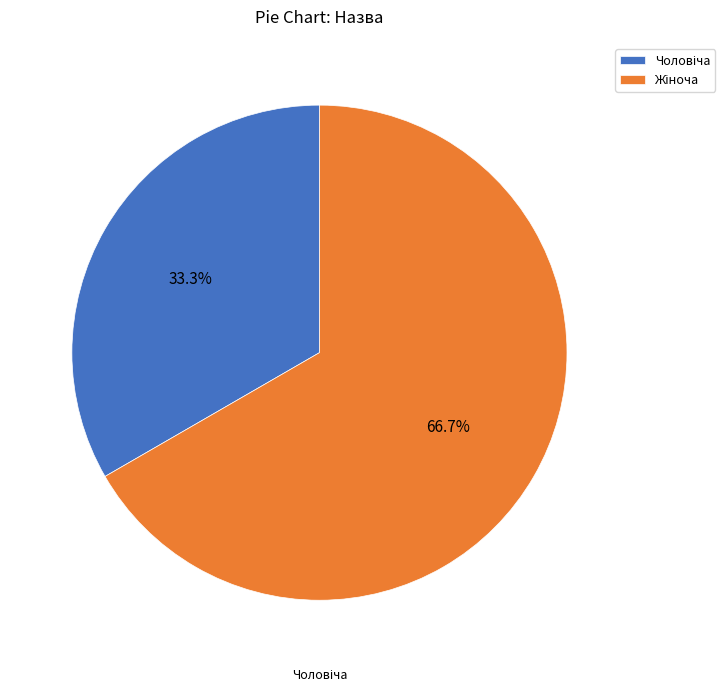

Is there any slice that represents more than half of the pie?

Yes